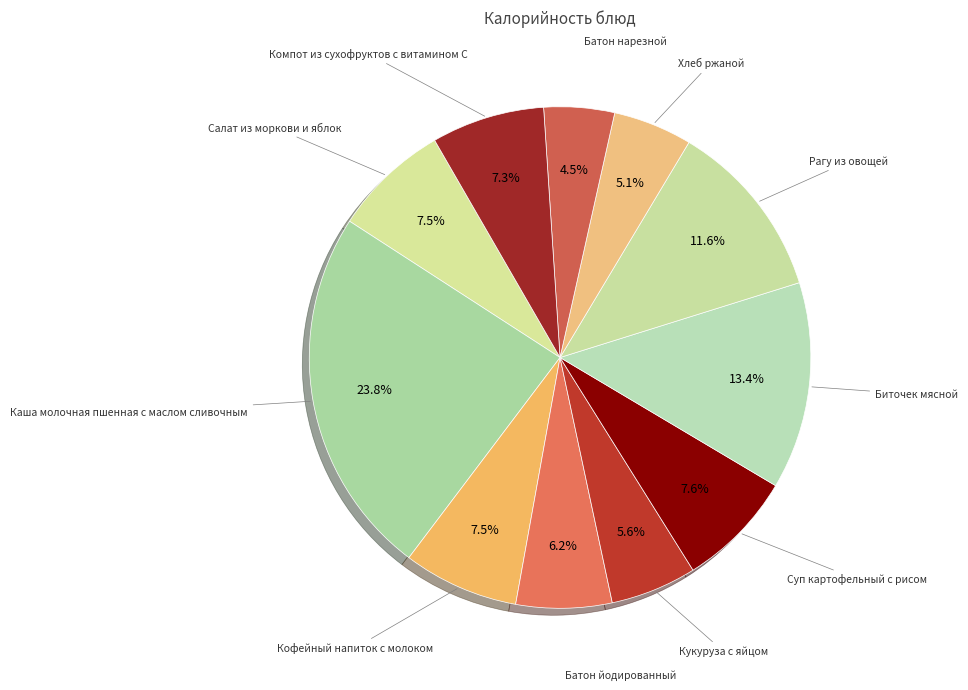

How many segments does this pie chart have?

11